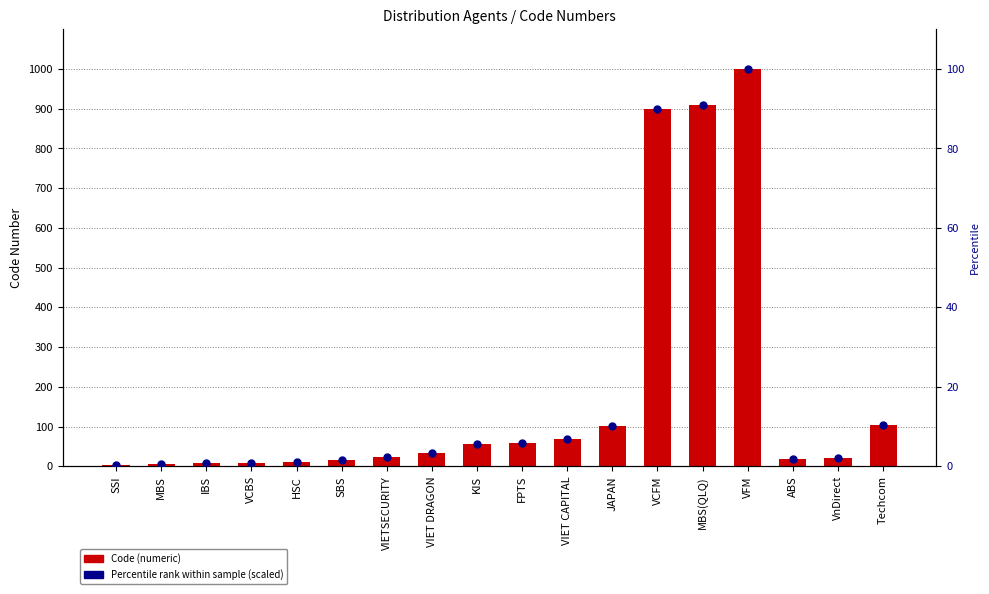

At which category is the sum across all series the highest?

VFM